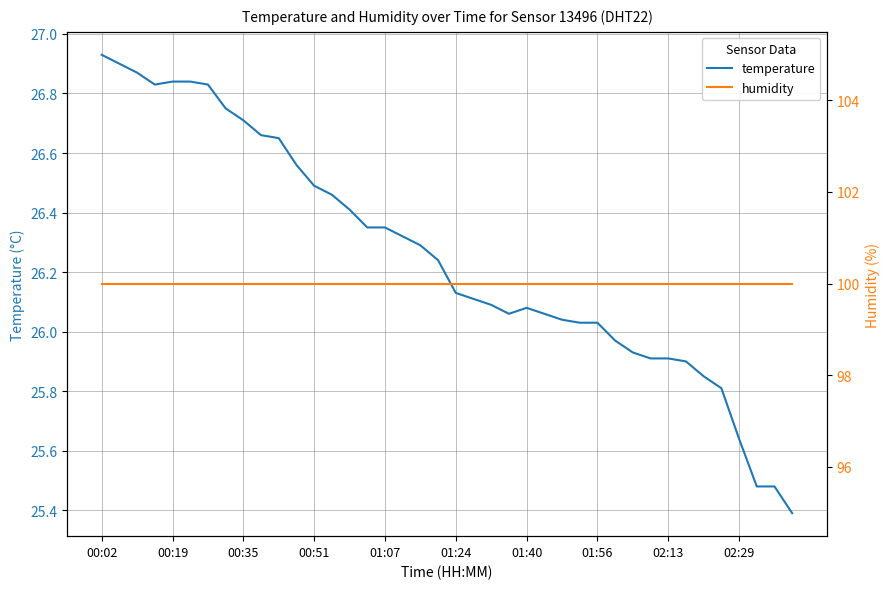

At which label does humidity reach its peak?

00:02